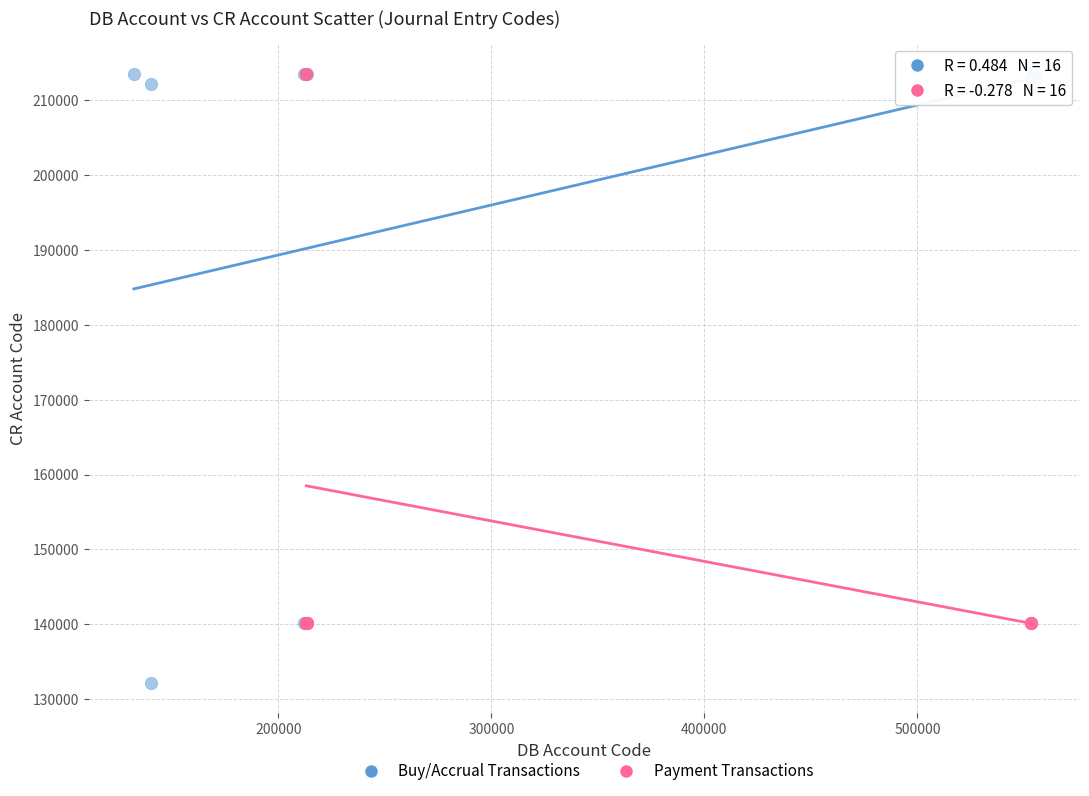

Which series reaches the minimum Y coordinate?

Buy/Accrual Transactions